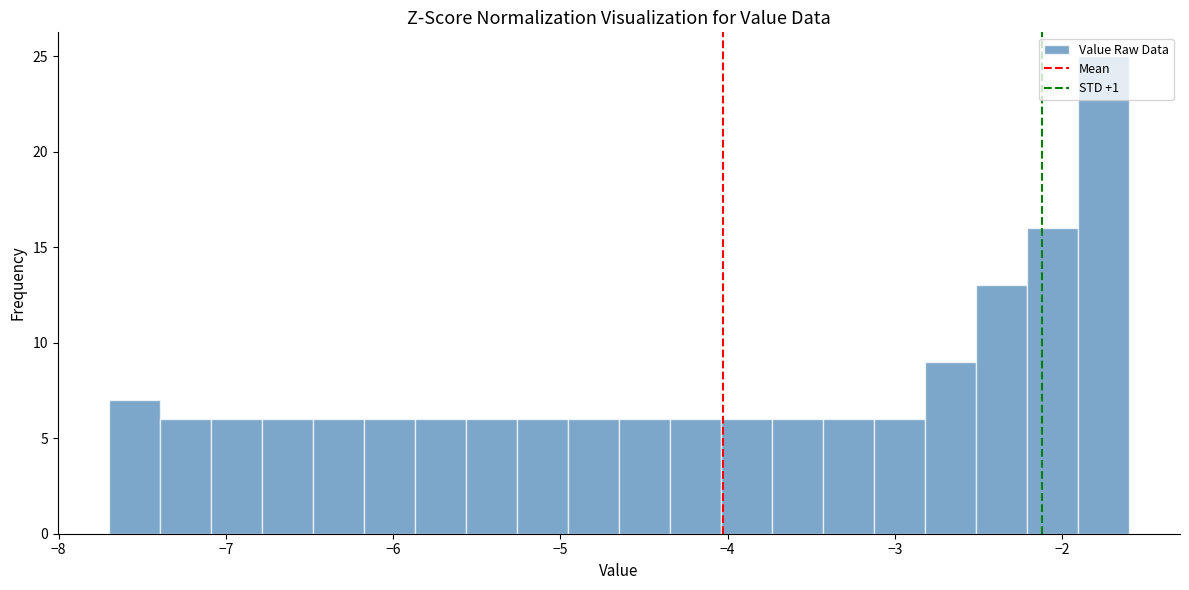

Read against the x-axis, roughly where is the centre of the tallest bar?

-1.8